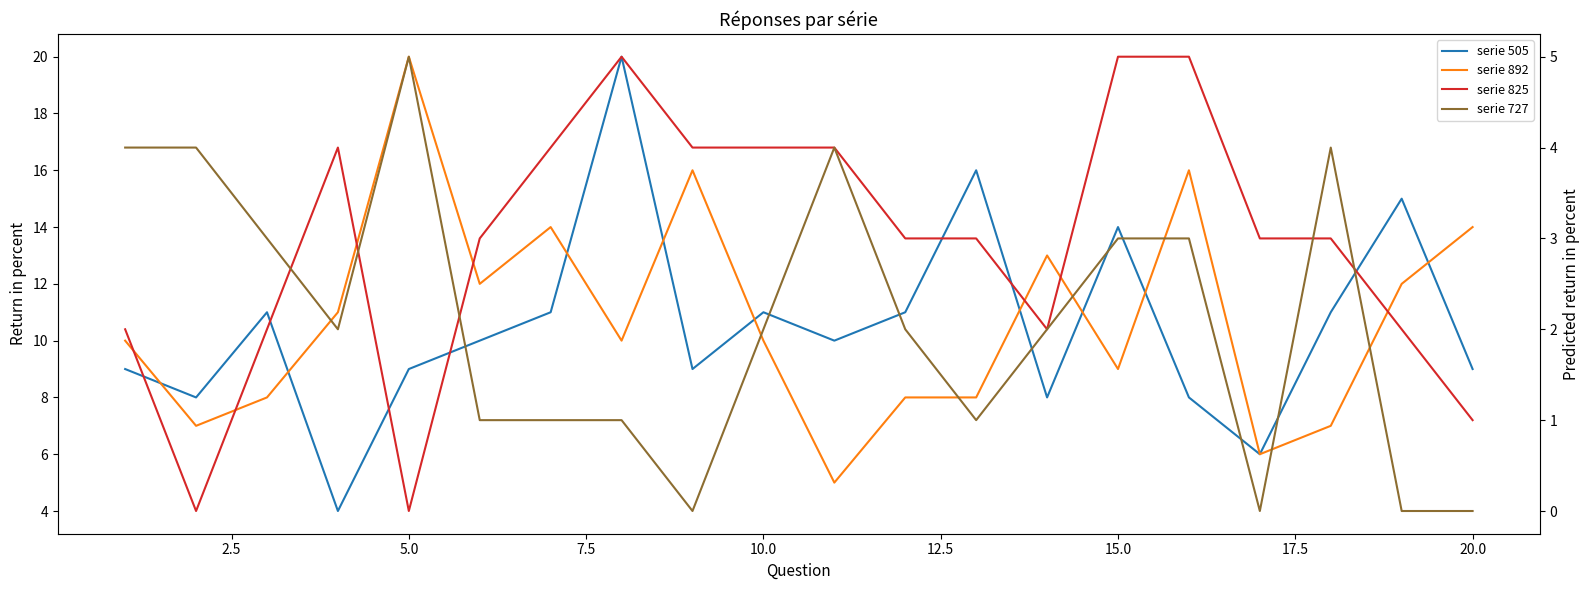

Which series ends up on top after the final intersection of serie 505 and serie 892?

serie 892